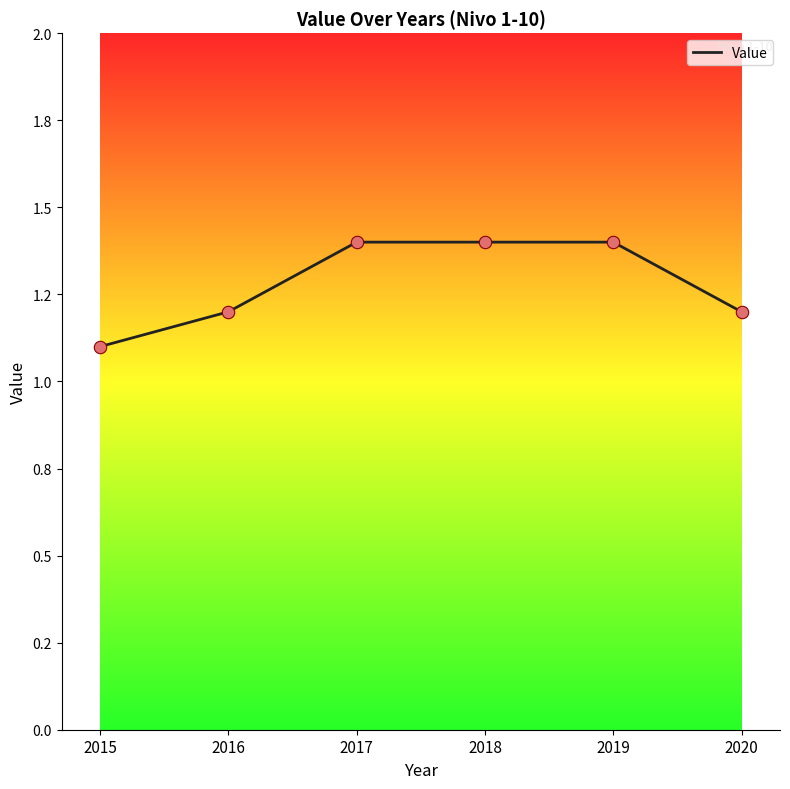

Does the chart have visible grid lines?

No